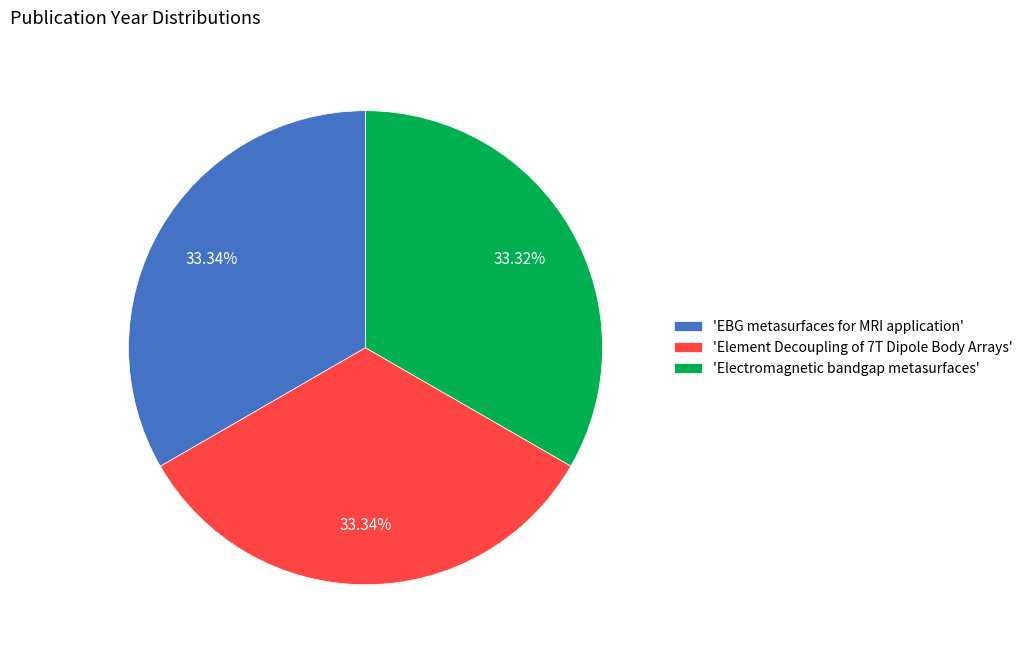

Is there any slice that represents more than half of the pie?

No